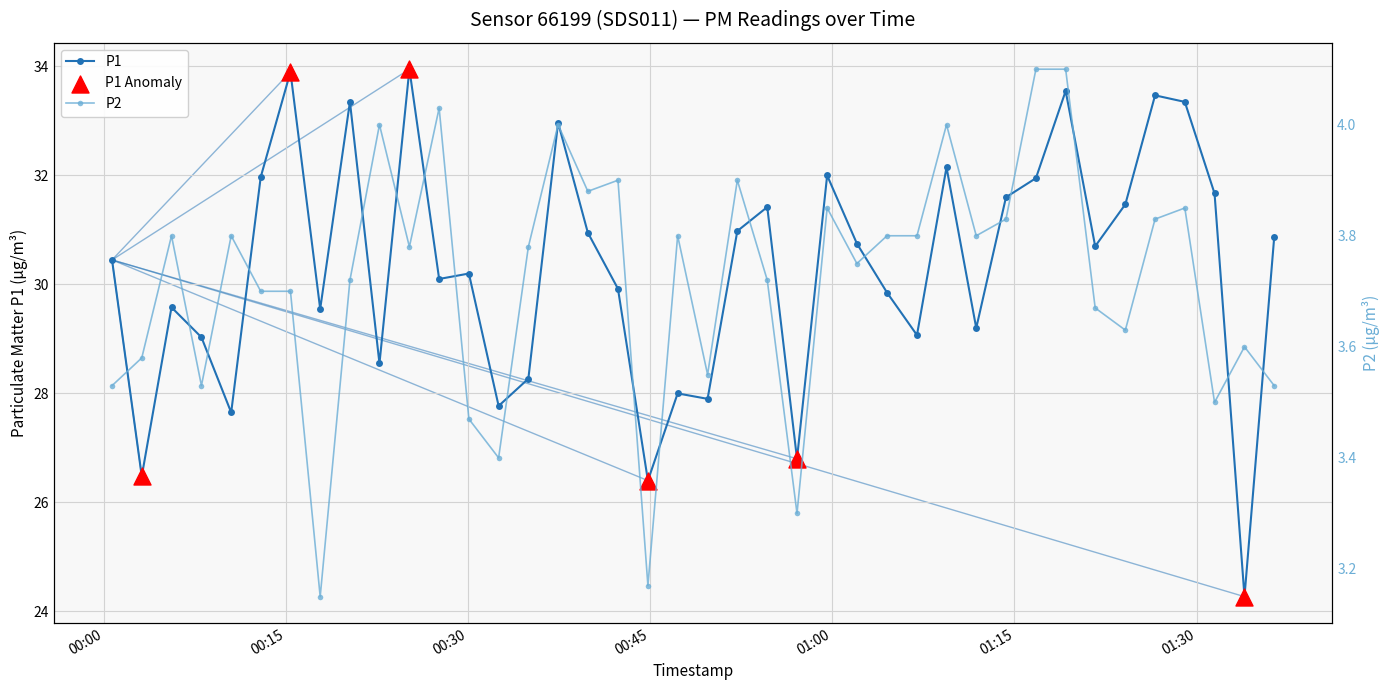

Which series reaches the minimum Y coordinate?

P2